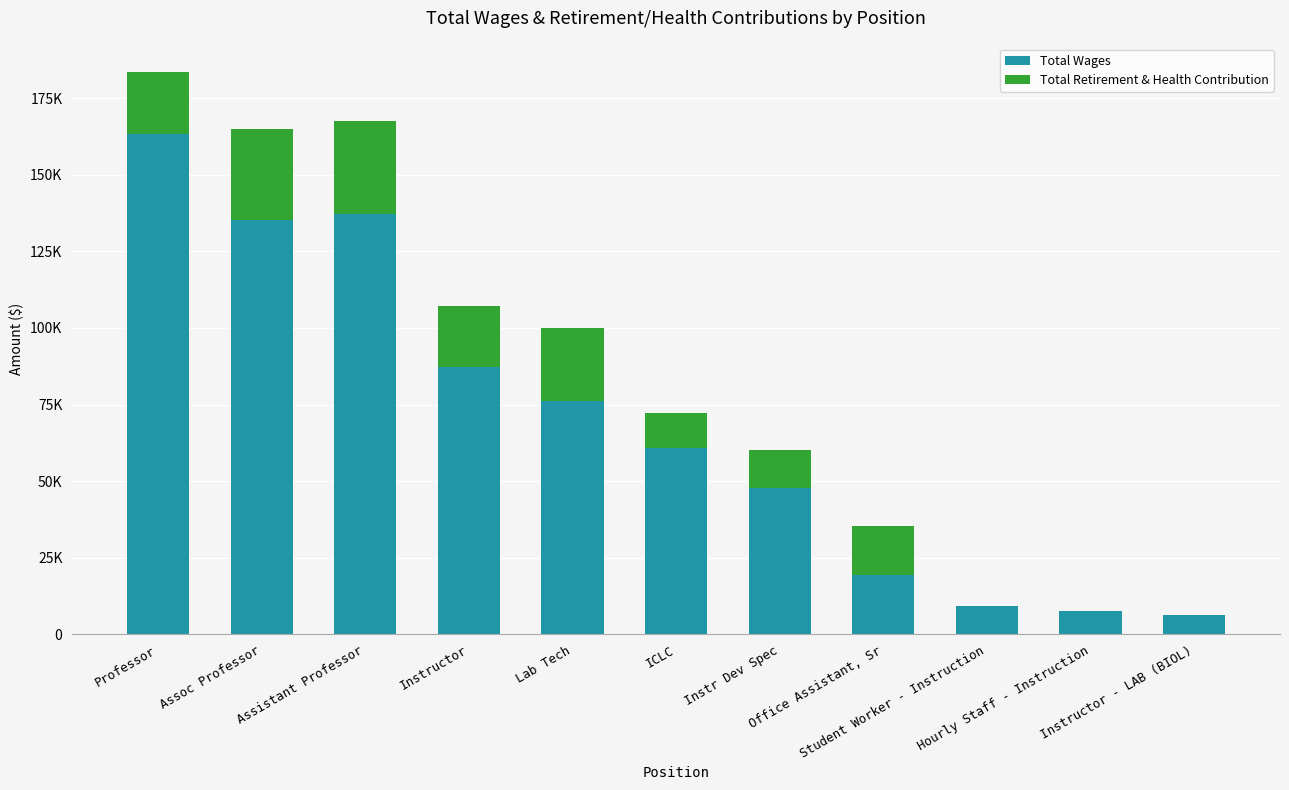

At which label does Total Retirement & Health Contribution first exceed 15771?

Professor